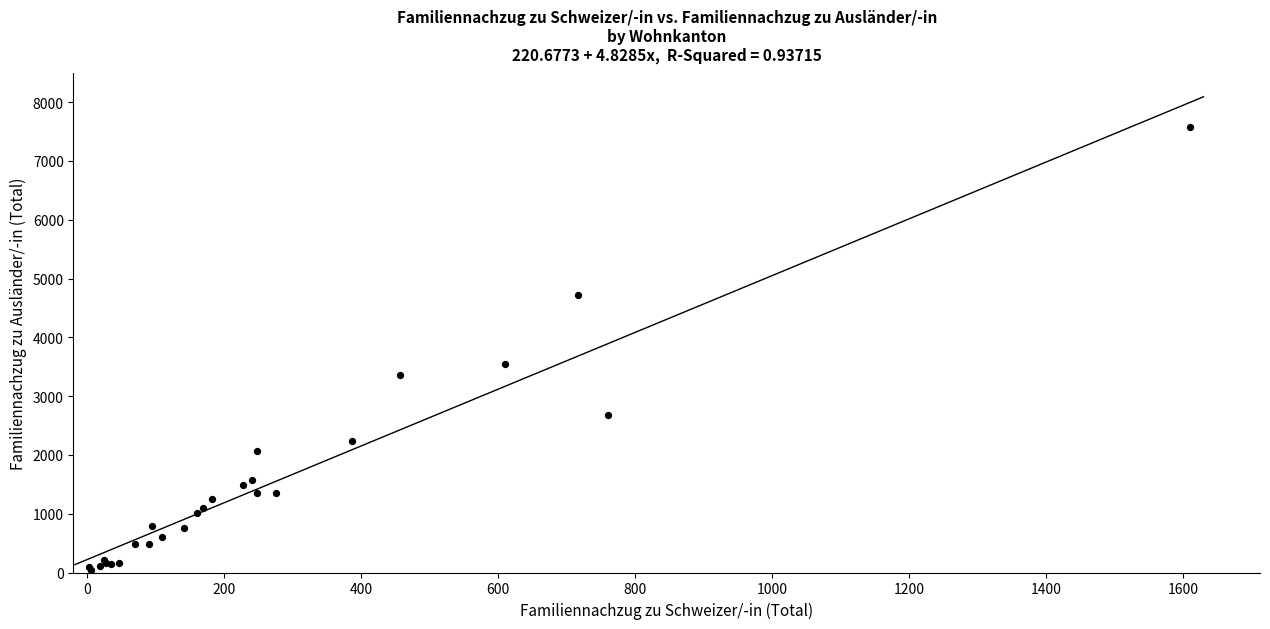

What Y value in the scatter plot is closest to 3810?

3542